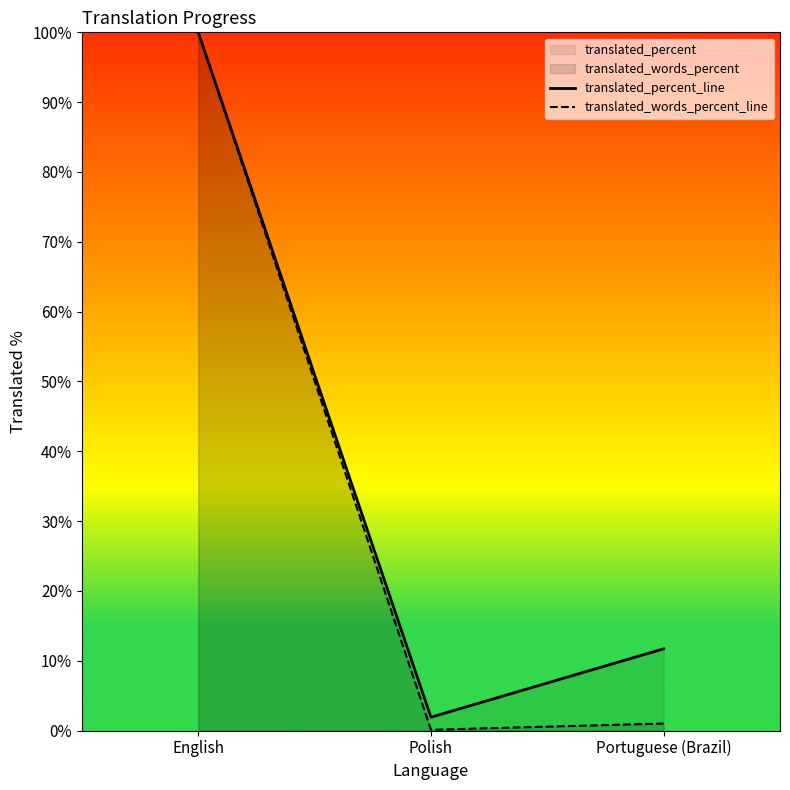

Reading right to left, extract all data points from this chart.

translated_percent_line: Portuguese (Brazil)=11.7	Polish=1.9	English=100.0
translated_words_percent_line: Portuguese (Brazil)=1.0	Polish=0.1	English=100.0